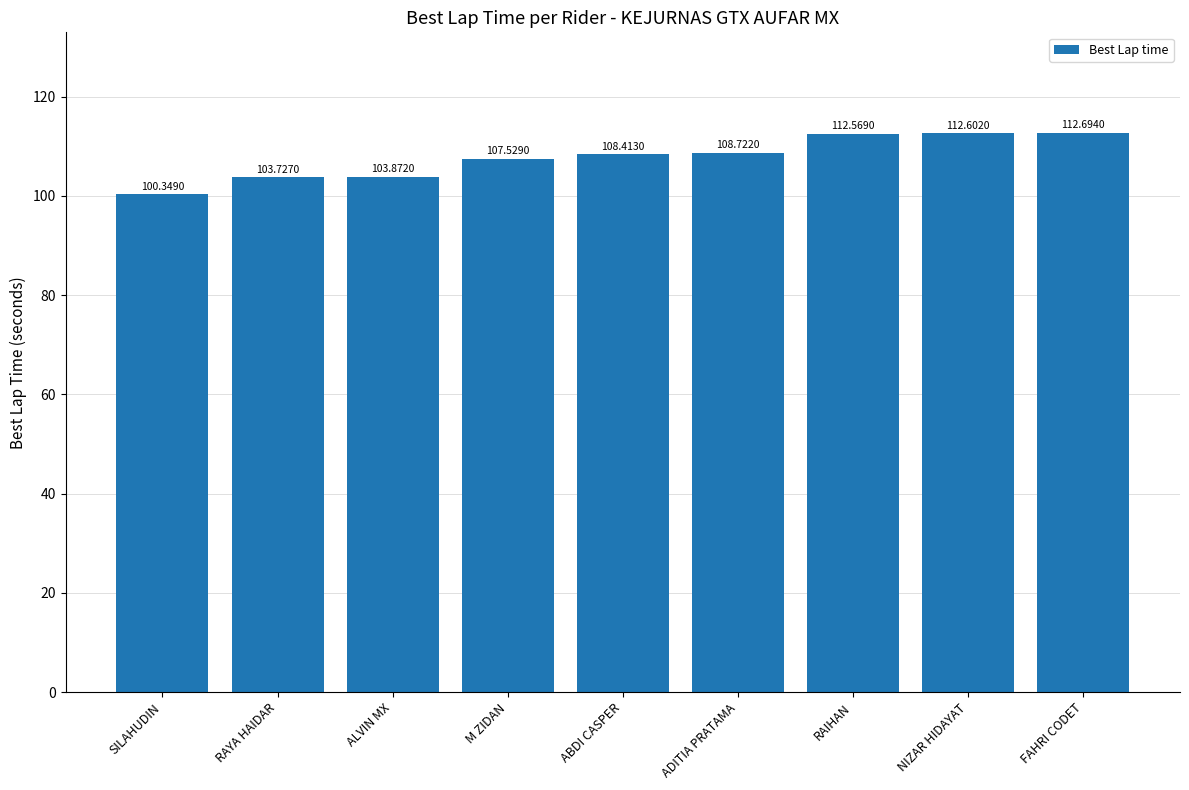

Rank the categories by value from highest to lowest.

FAHRI CODET, NIZAR HIDAYAT, RAIHAN, ADITIA PRATAMA, ABDI CASPER, M ZIDAN, ALVIN MX, RAYA HAIDAR, SILAHUDIN